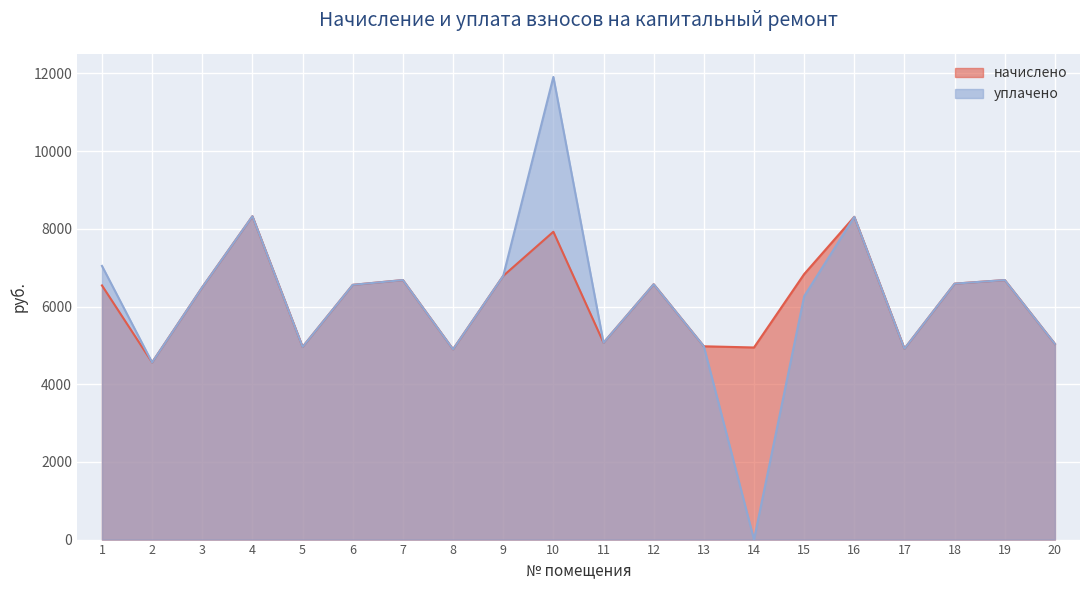

At which category does начислено reach its first local peak?

4